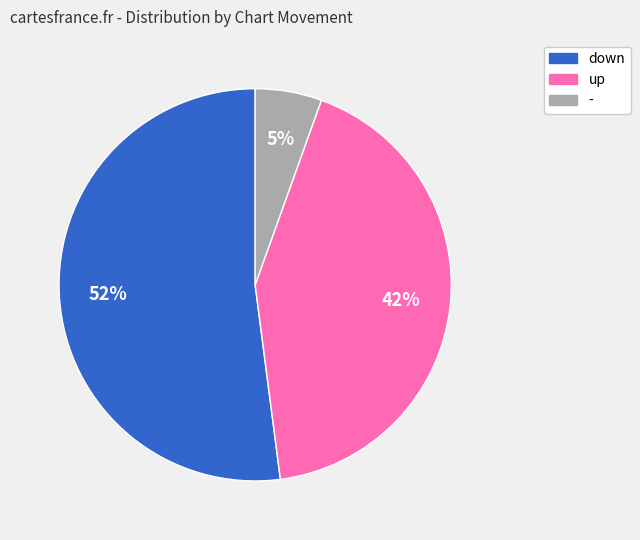

Is there a majority slice in this chart?

Yes